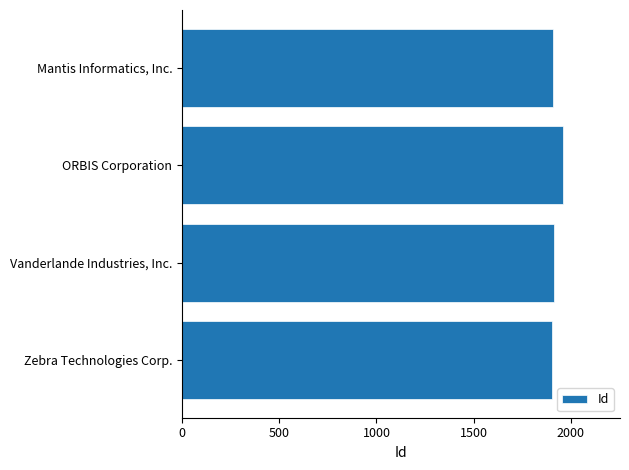

The chart shows a value of 2772 at Zebra Technologies Corp.. True or false?

False